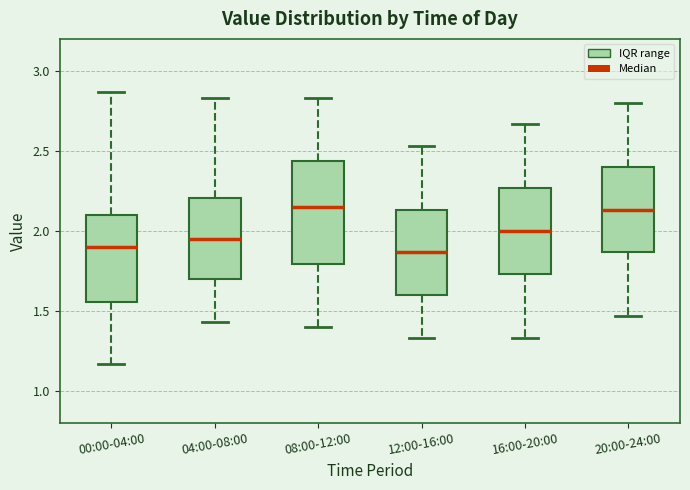

Where does the median line of the box for 04:00-08:00 sit on the y-axis? The values are not printed on the chart, so give them approximately, as read against the axis.

1.95